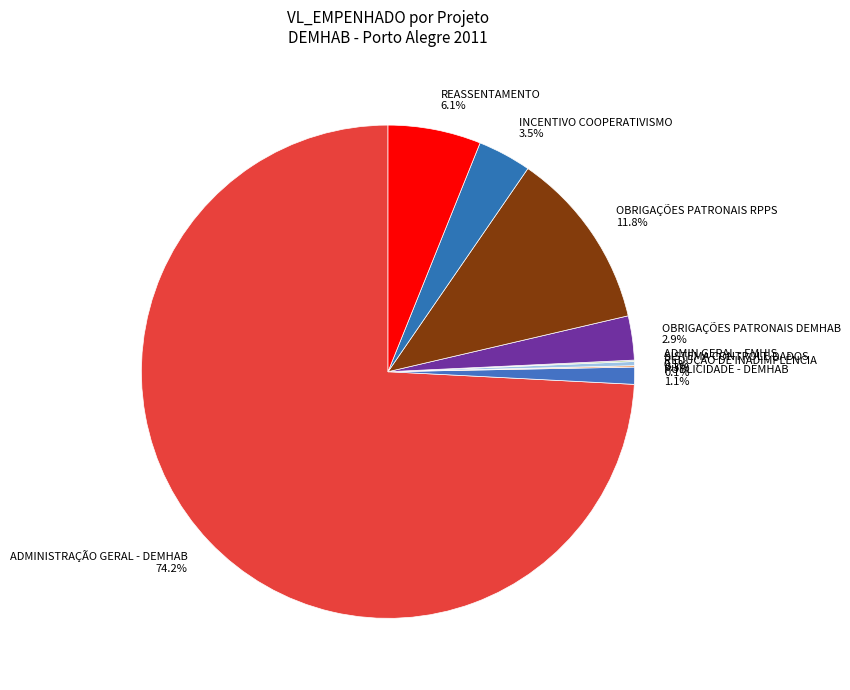

Which slice represents more than half of the pie?

ADMINISTRAÇÃO GERAL - DEMHAB